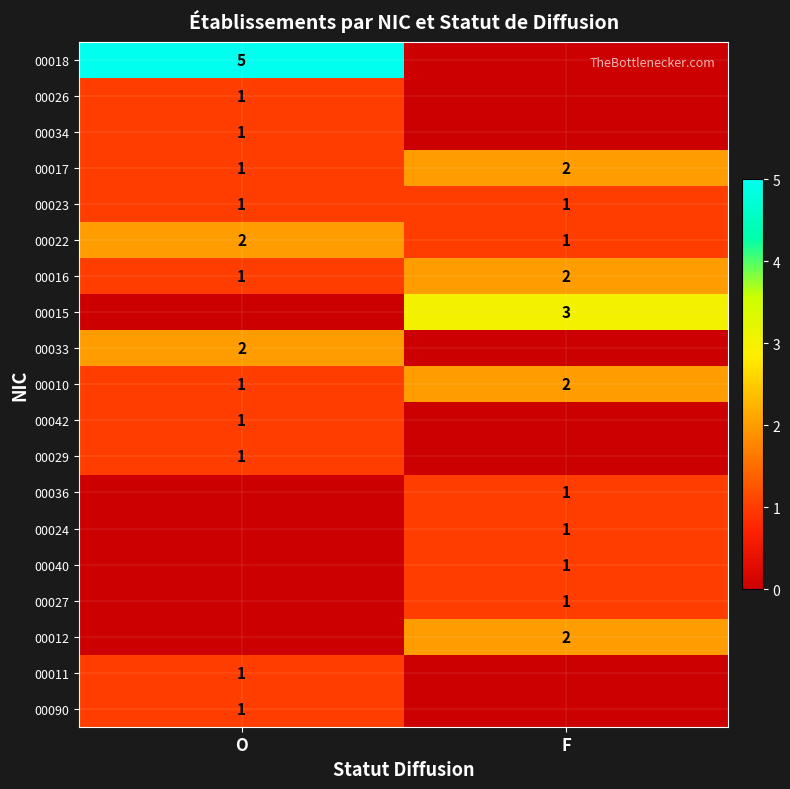

The value of 00016 at O is 1. True or false?

True